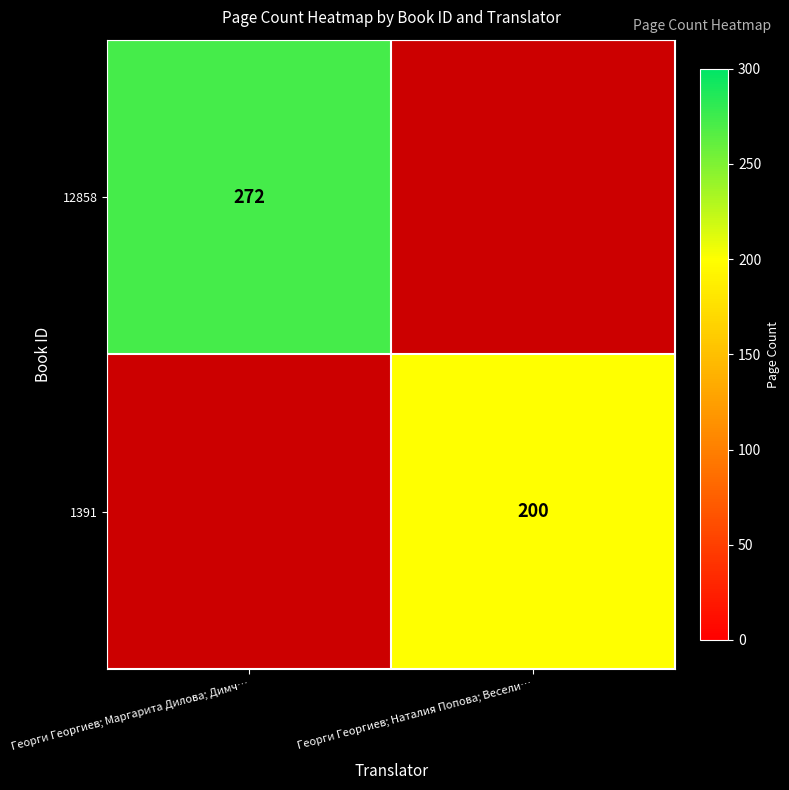

At which category does the chart reach its peak across all series?

Георги Георгиев; Маргарита Дилова; Димч…